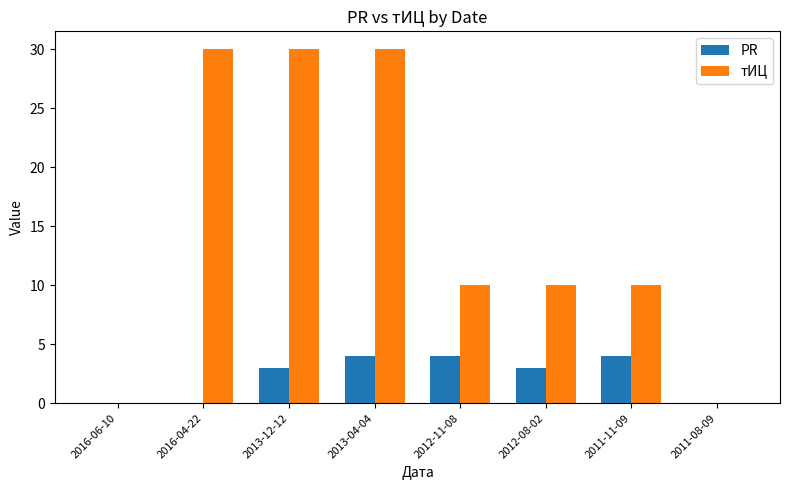

Reading left to right, extract all data points from this chart.

PR: 2016-06-10=0	2016-04-22=0	2013-12-12=3	2013-04-04=4	2012-11-08=4	2012-08-02=3	2011-11-09=4	2011-08-09=0
тИЦ: 2016-06-10=0	2016-04-22=30	2013-12-12=30	2013-04-04=30	2012-11-08=10	2012-08-02=10	2011-11-09=10	2011-08-09=0